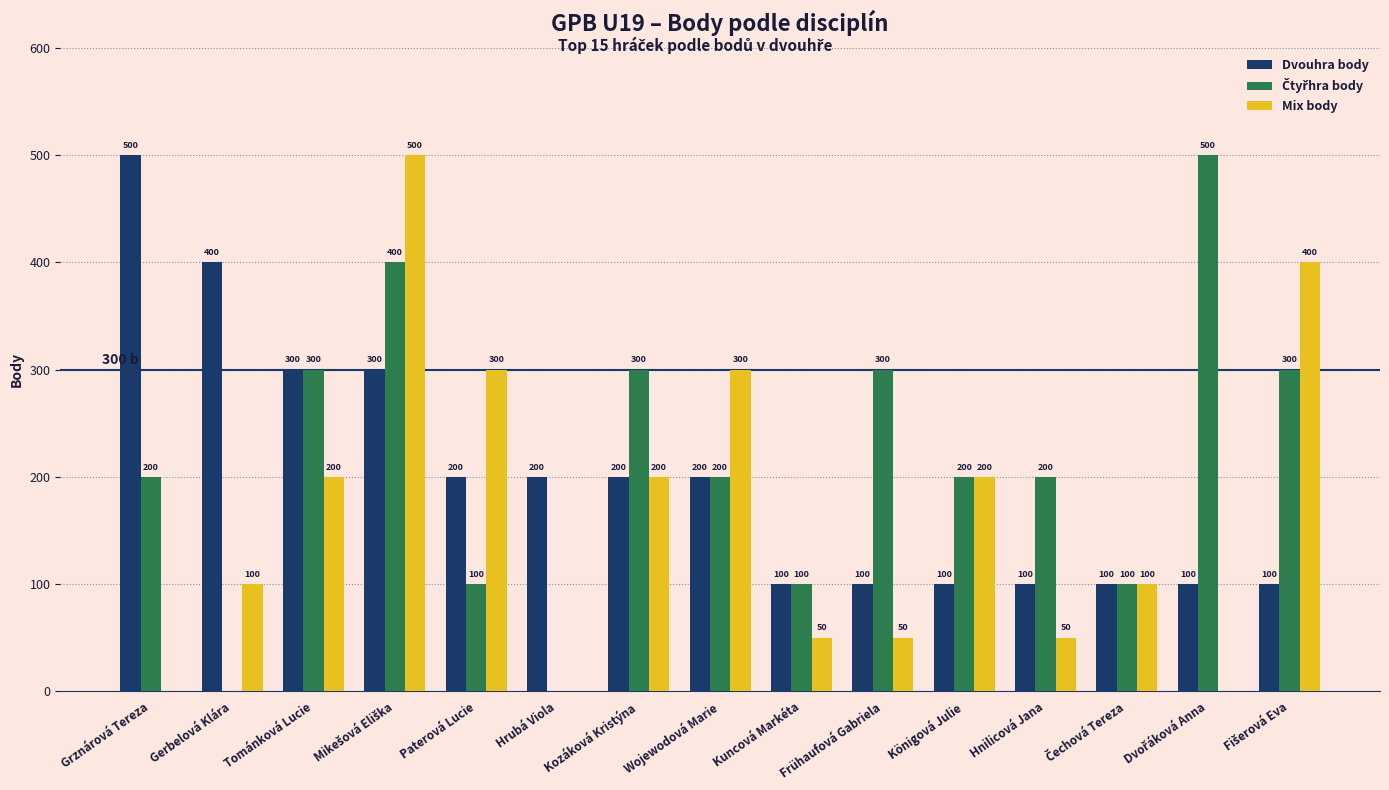

What is the sum of all Mix body values?

2450